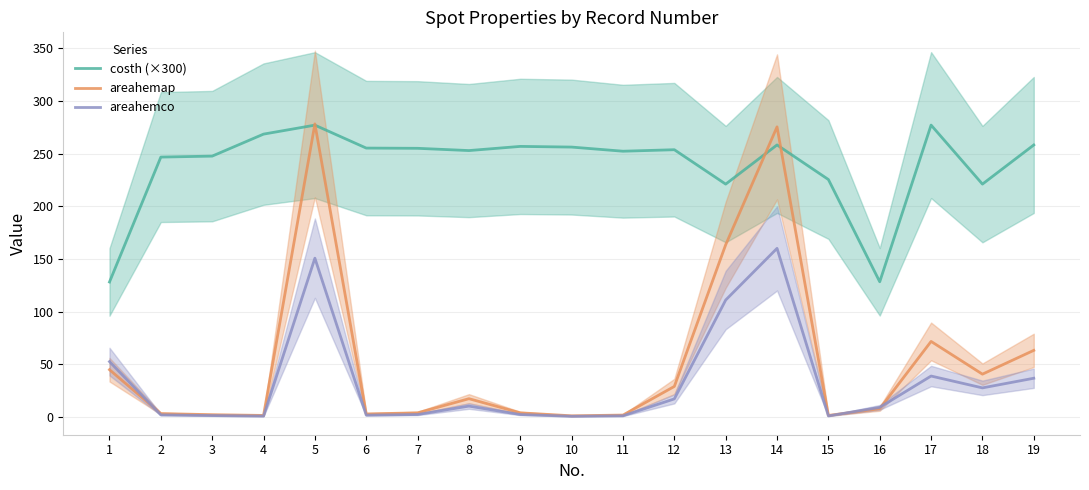

After their last crossing, which series has the higher values: costh (×300) or areahemap?

costh (×300)